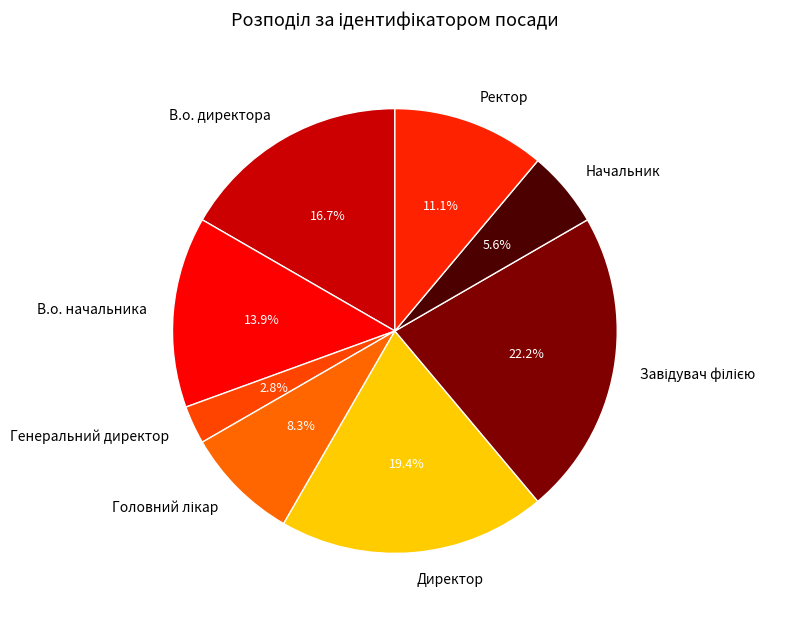

How many segments does this pie chart have?

8